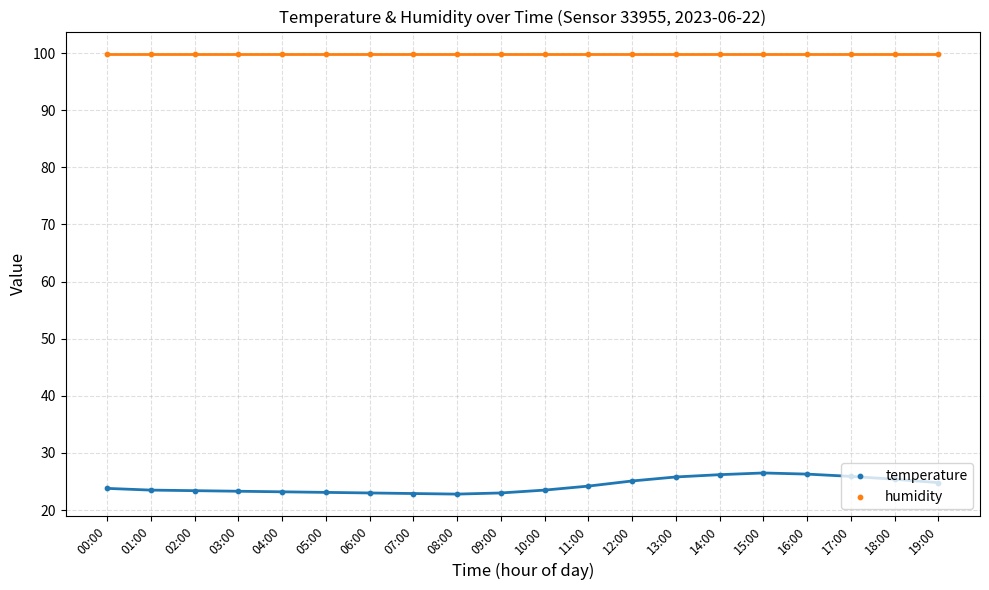

At how many categories does at least one series exceed 31?

20